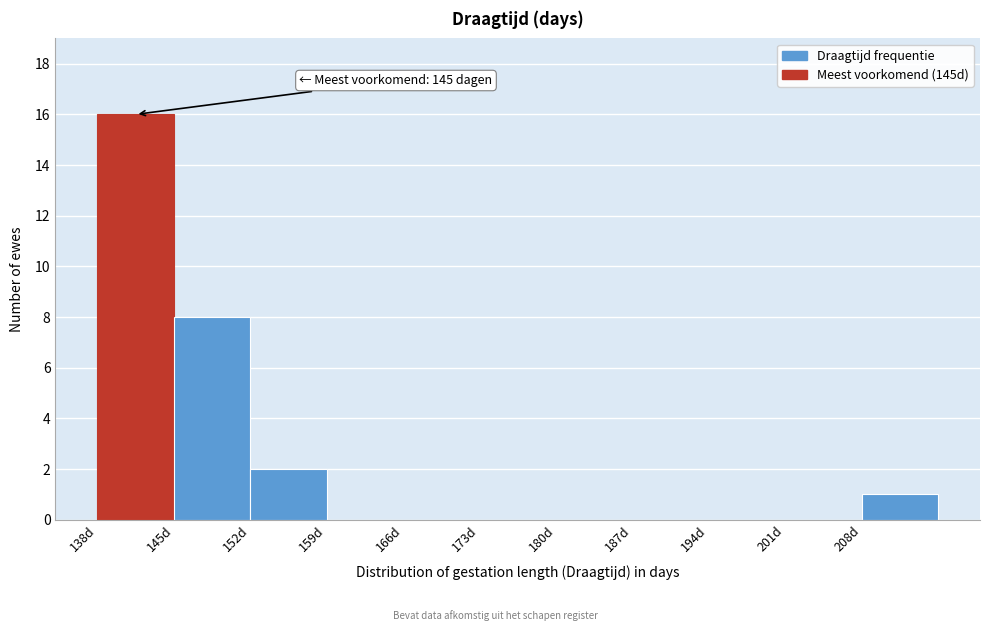

Over which range of the x-axis is the bar tallest?

138.5 to 145.5